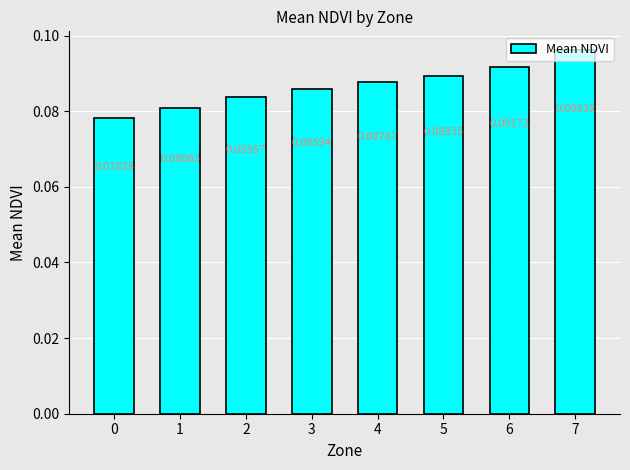

List the labels in order of value, smallest first.

0, 1, 2, 3, 4, 5, 6, 7